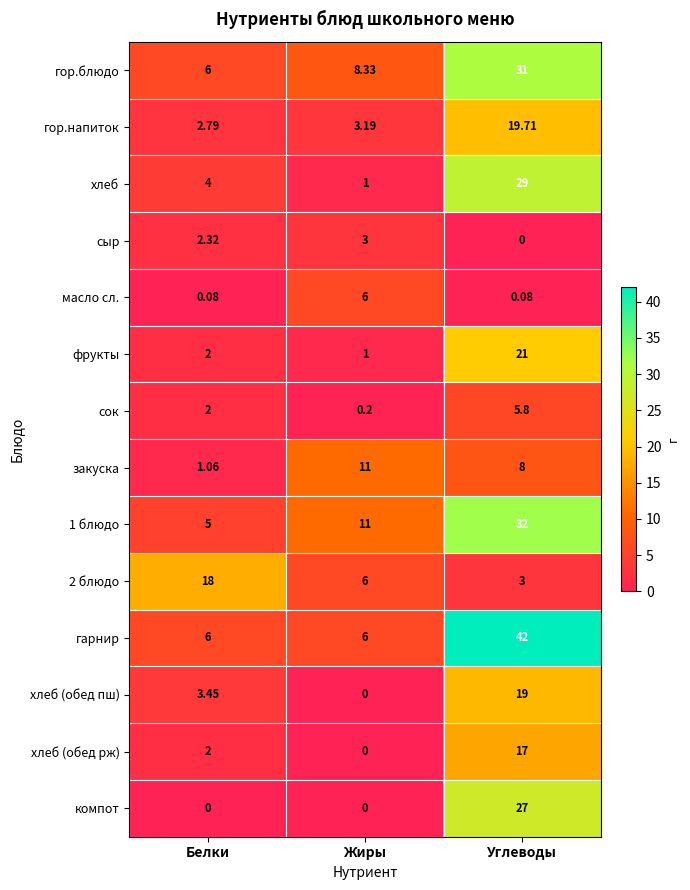

Which series has the largest total across all categories?

гарнир